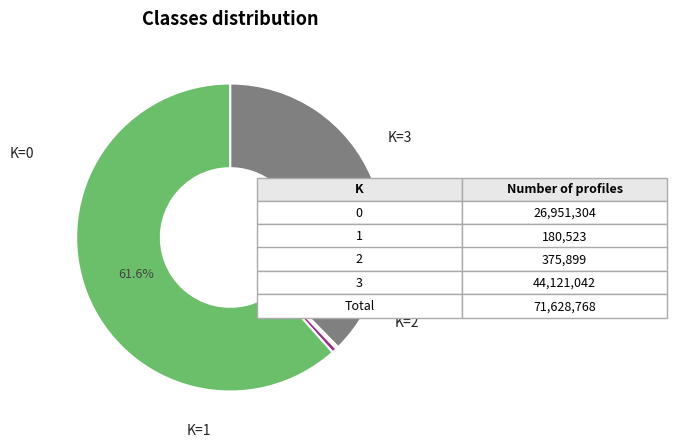

To the nearest percent, what is the average slice percentage?

25%